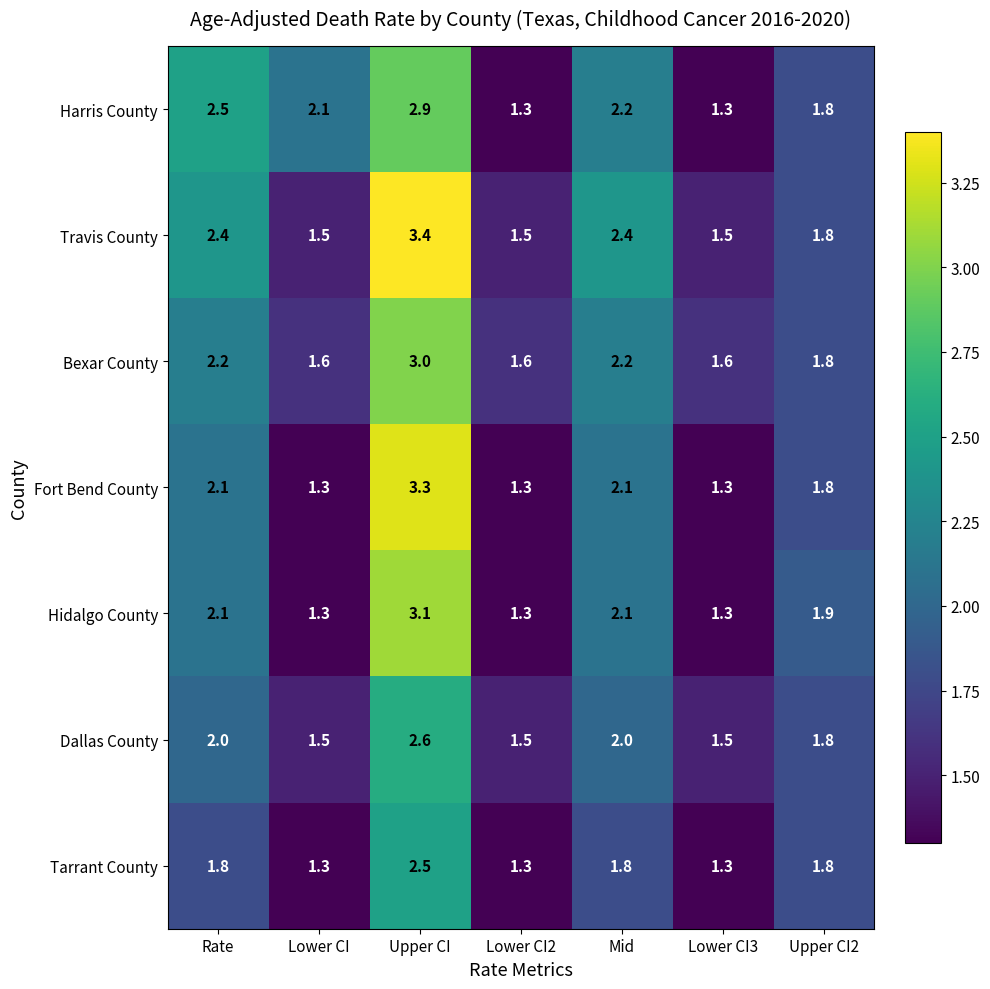

What is the difference between the highest and lowest values at Lower CI3?

0.3